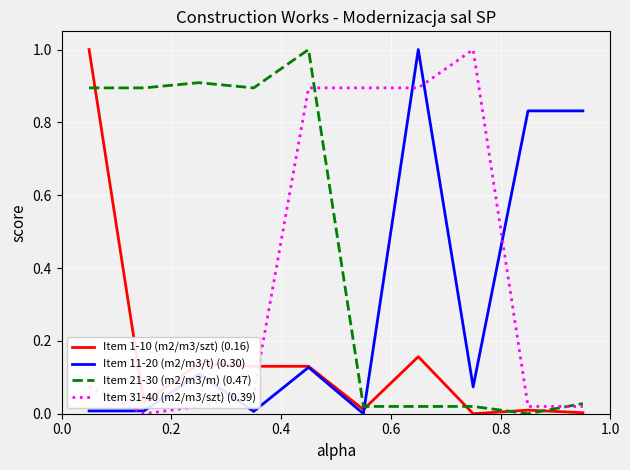

How many positive values does the Item 21-30 (m2/m3/m) (0.47) series have?

9